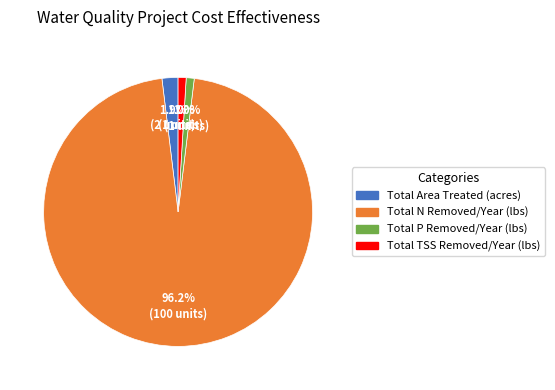

Is the sum of Total TSS Removed/Year (lbs) and Total N Removed/Year (lbs) greater than half?

Yes